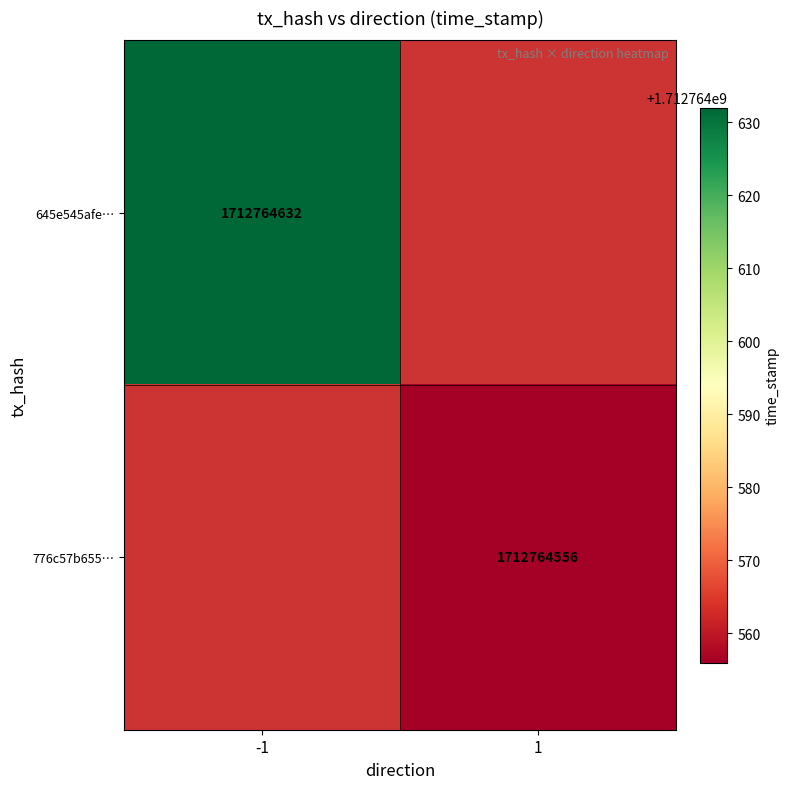

Is it true that 645e545afe8242f81341ca1cdc3520e1df4bff0 equals 1712764632 at time_stamp?

True